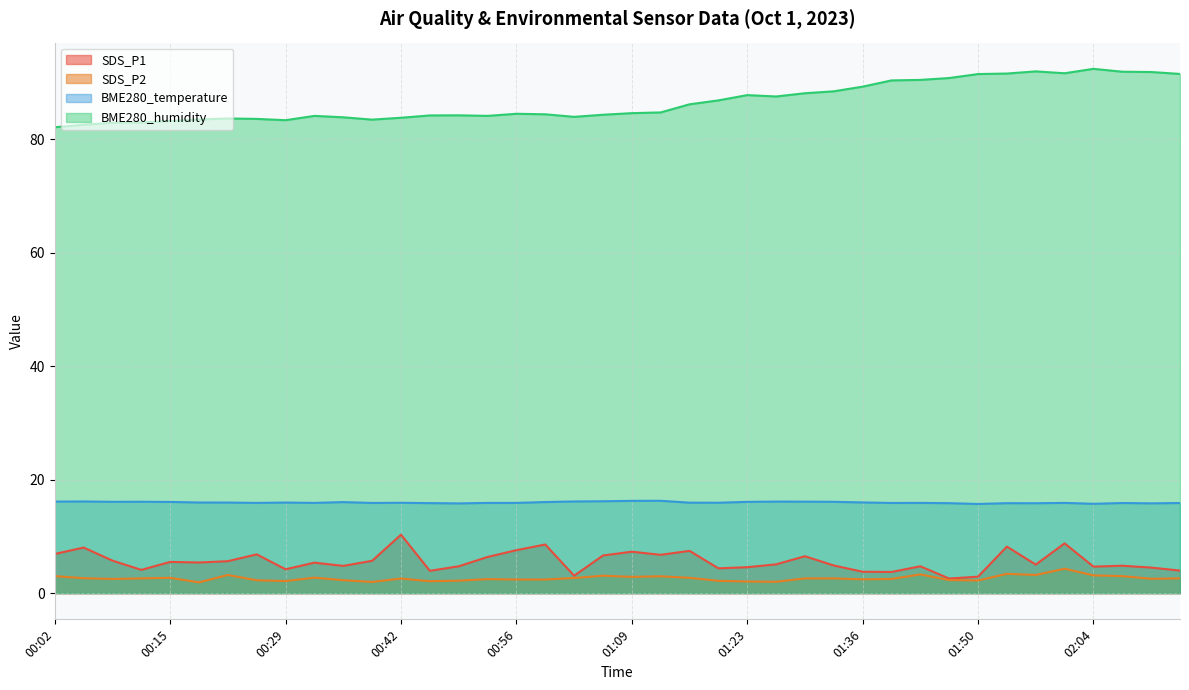

How many categories are shown in the chart?

40